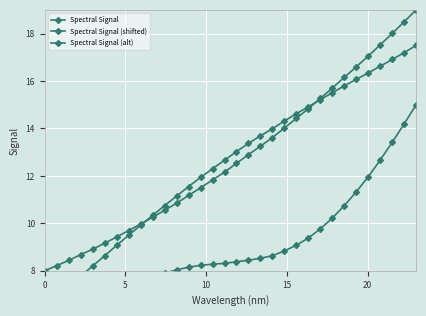

True or false: Spectral Signal (alt) and Spectral Signal (shifted) intersect in this chart.

False